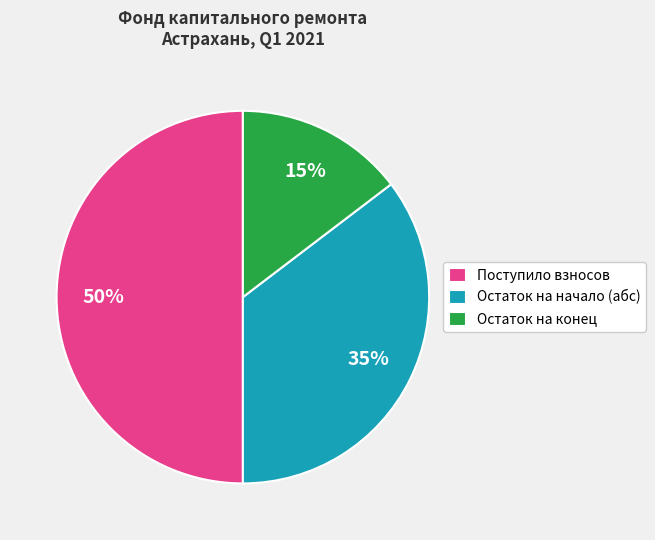

Which slice is the largest?

Поступило взносов